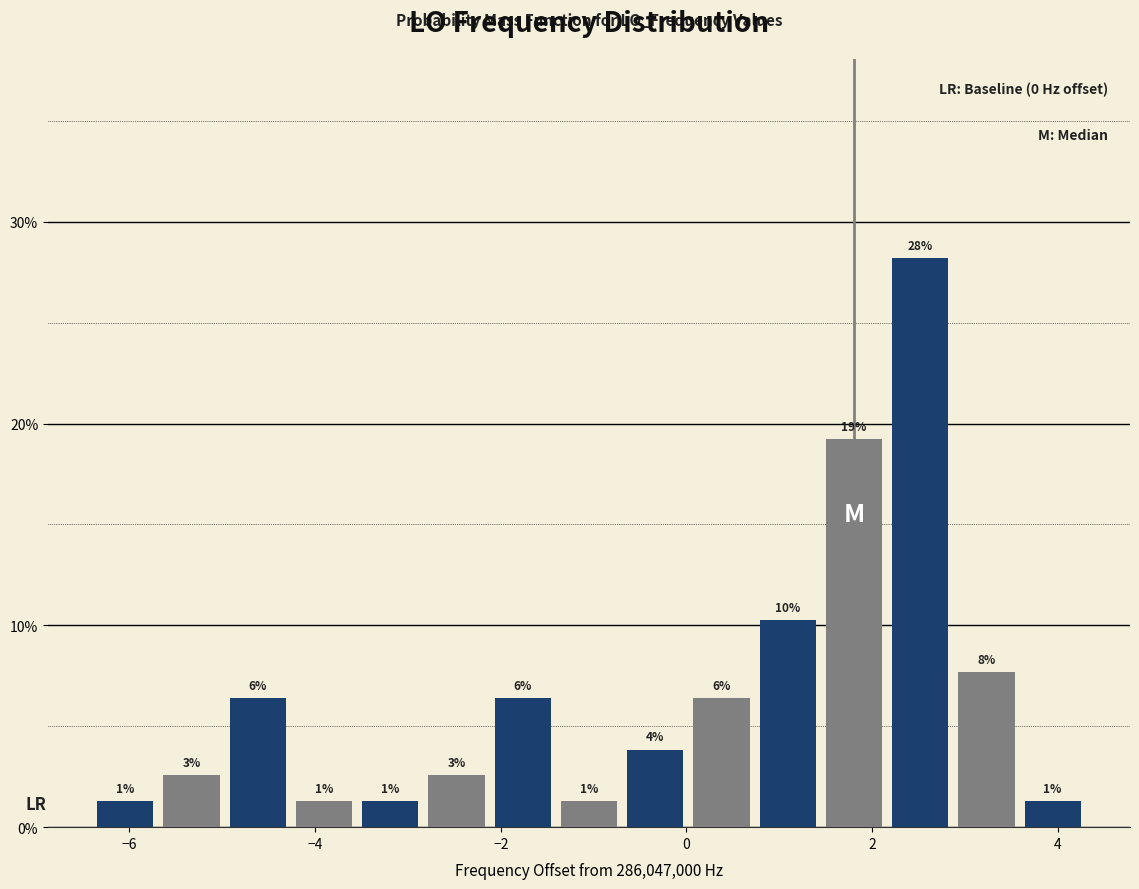

Read against the x-axis, roughly where is the centre of the tallest bar?

2.6